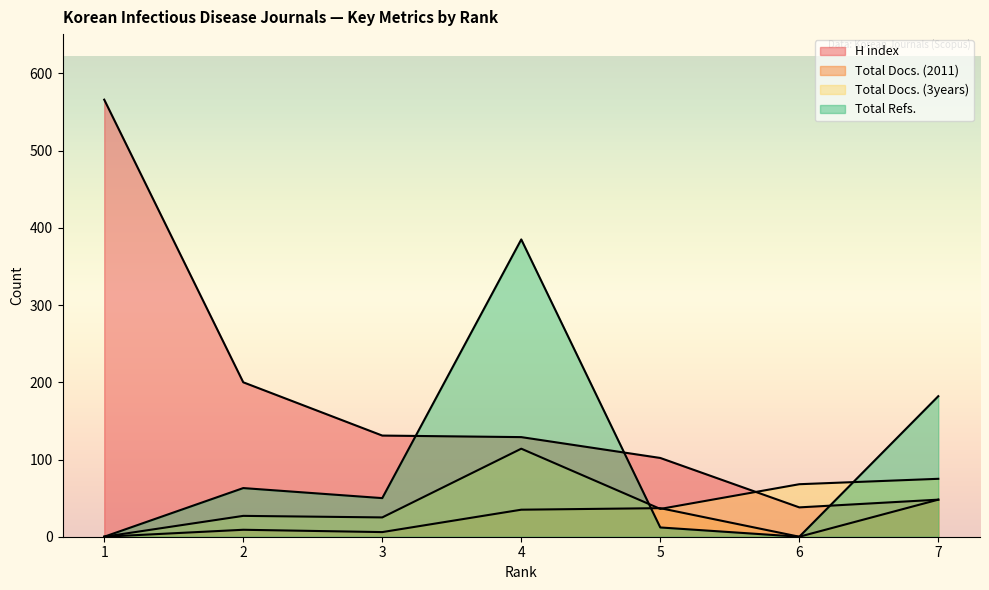

Does the chart have visible grid lines?

No